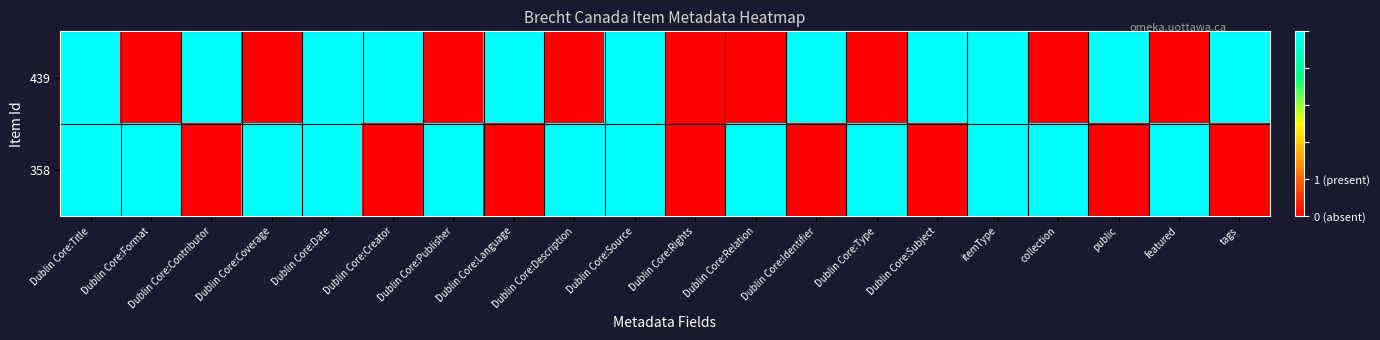

What is the difference between the highest and lowest values at Dublin Core:Type?

1